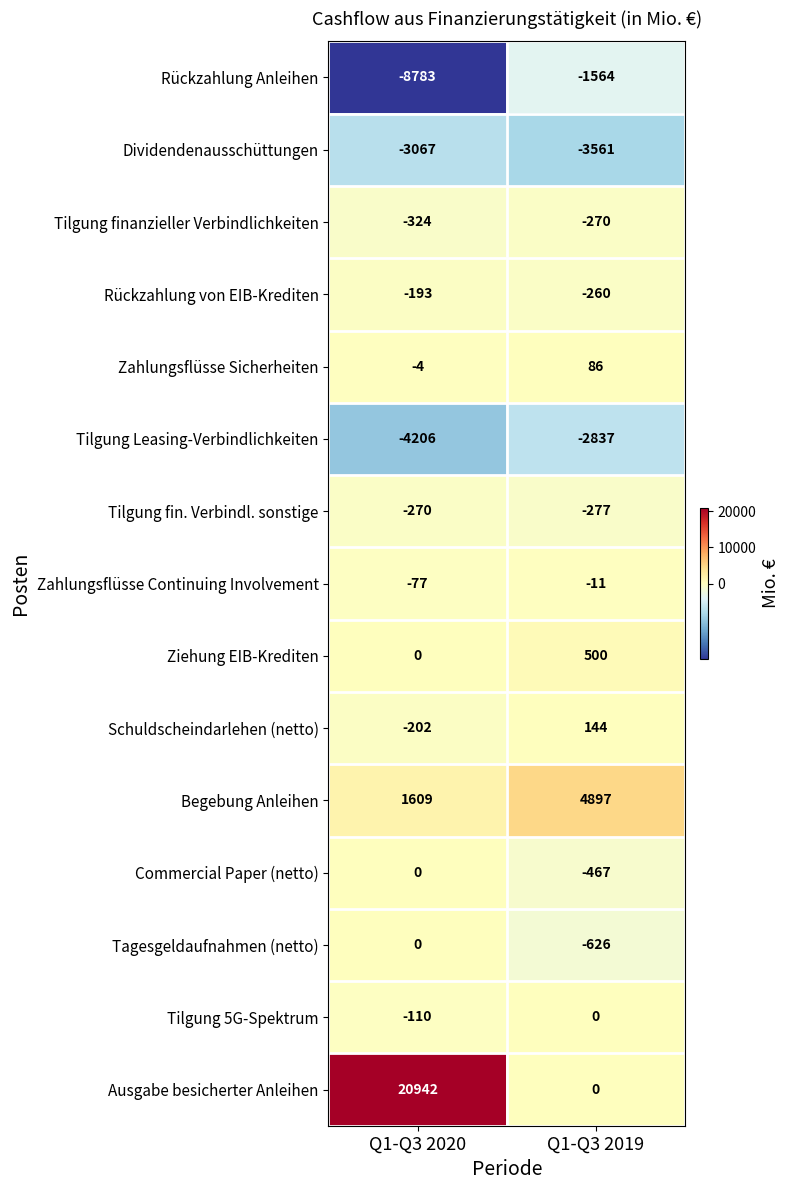

Rank the categories by Rückzahlung von EIB-Krediten value from lowest to highest.

Q1-Q3 2019, Q1-Q3 2020